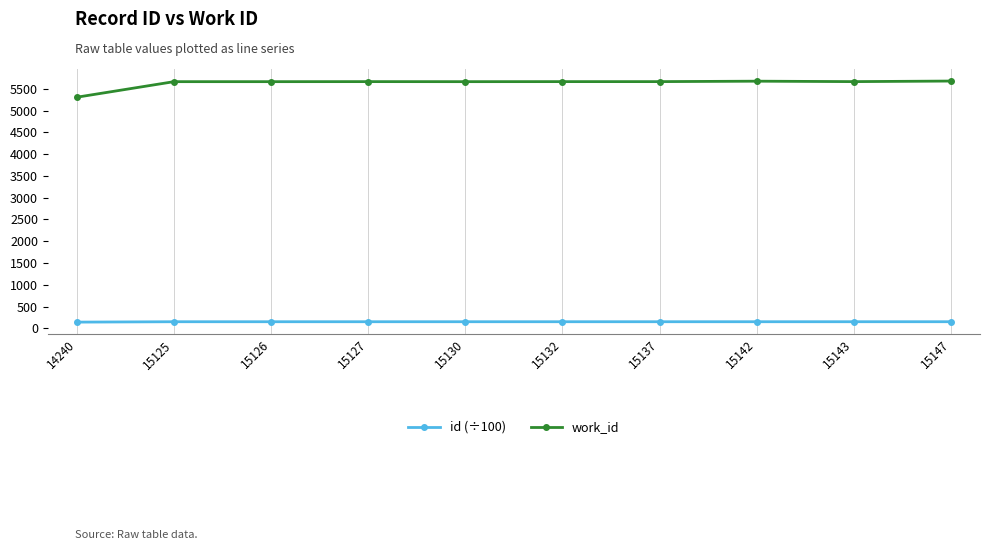

At how many categories does at least one series exceed 1178?

10